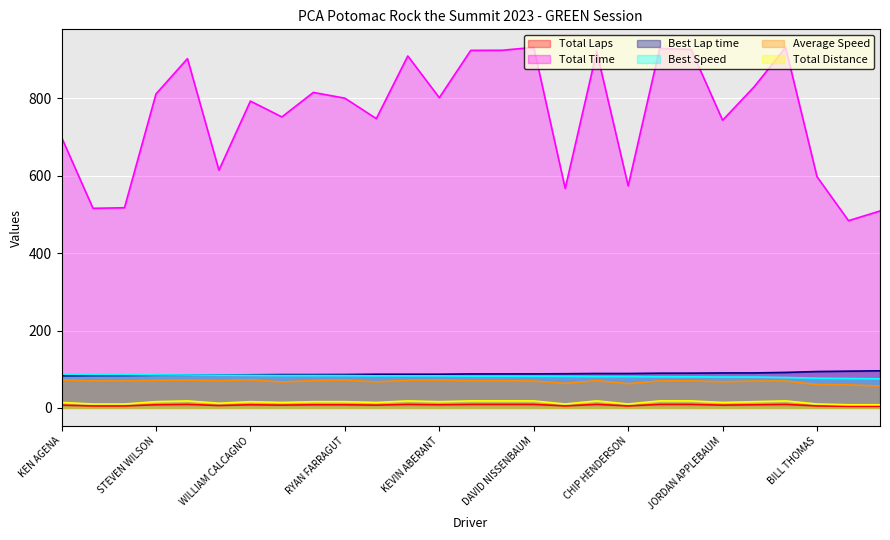

True or false: Total Distance and Best Speed cross at least once.

False